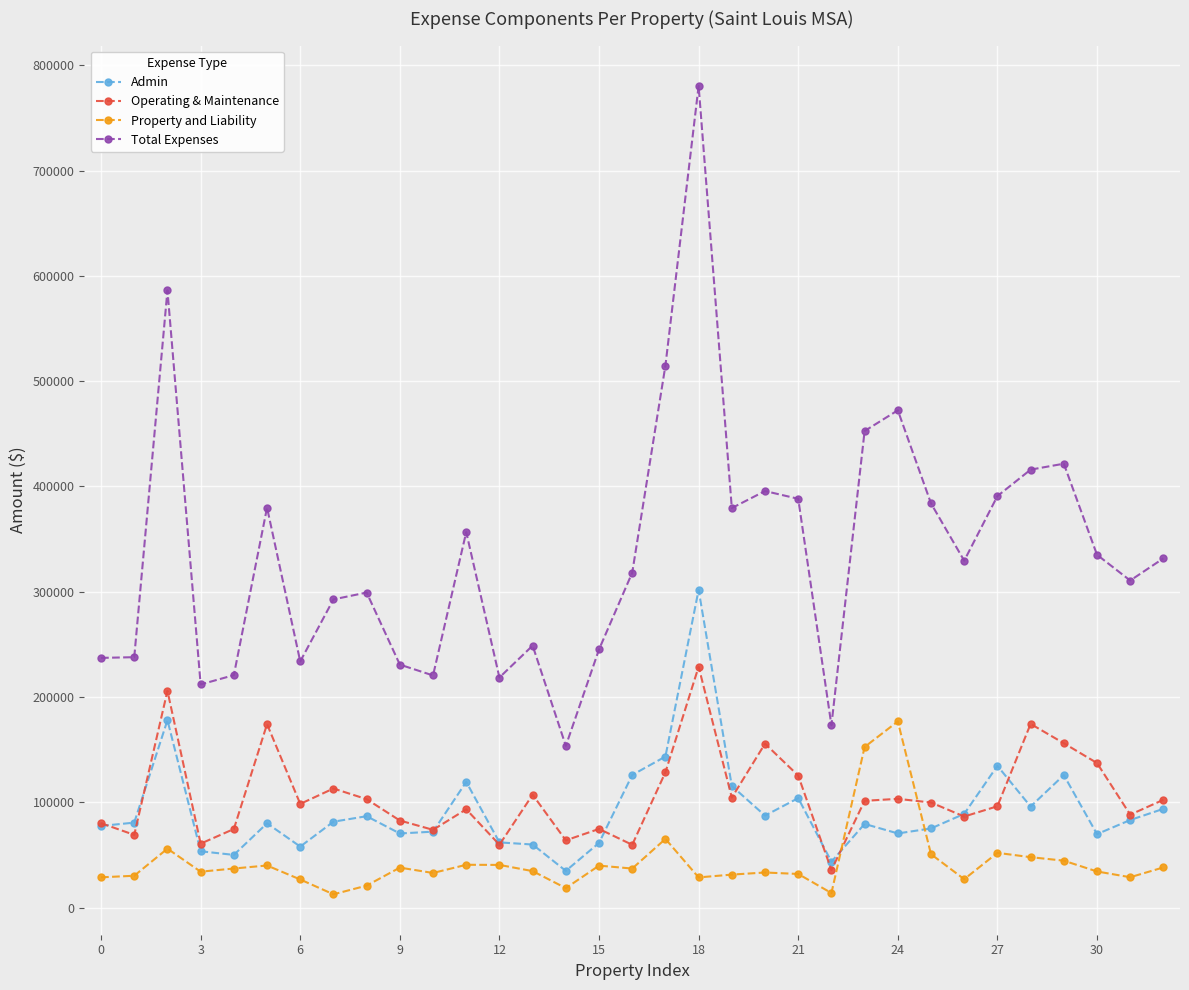

Which series has the largest range (max minus min)?

Total Expenses